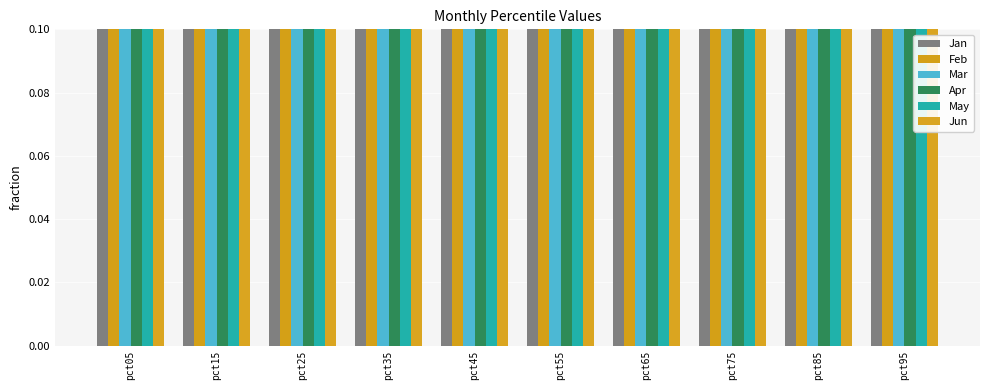

Is the value of Feb at pct35 greater than the value of Apr at pct05?

No